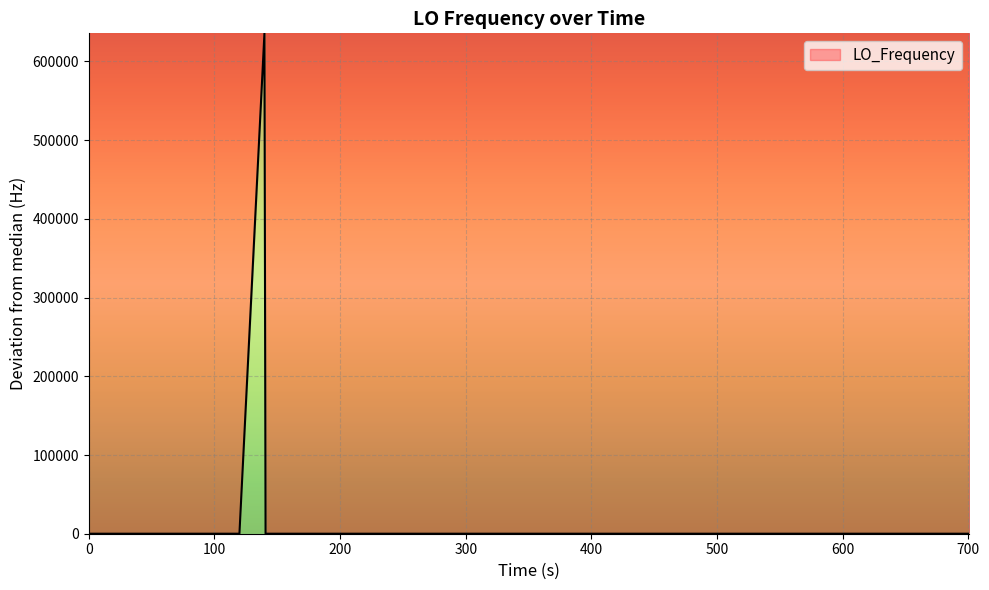

What is the value of the 19th point from the left?

-0.2